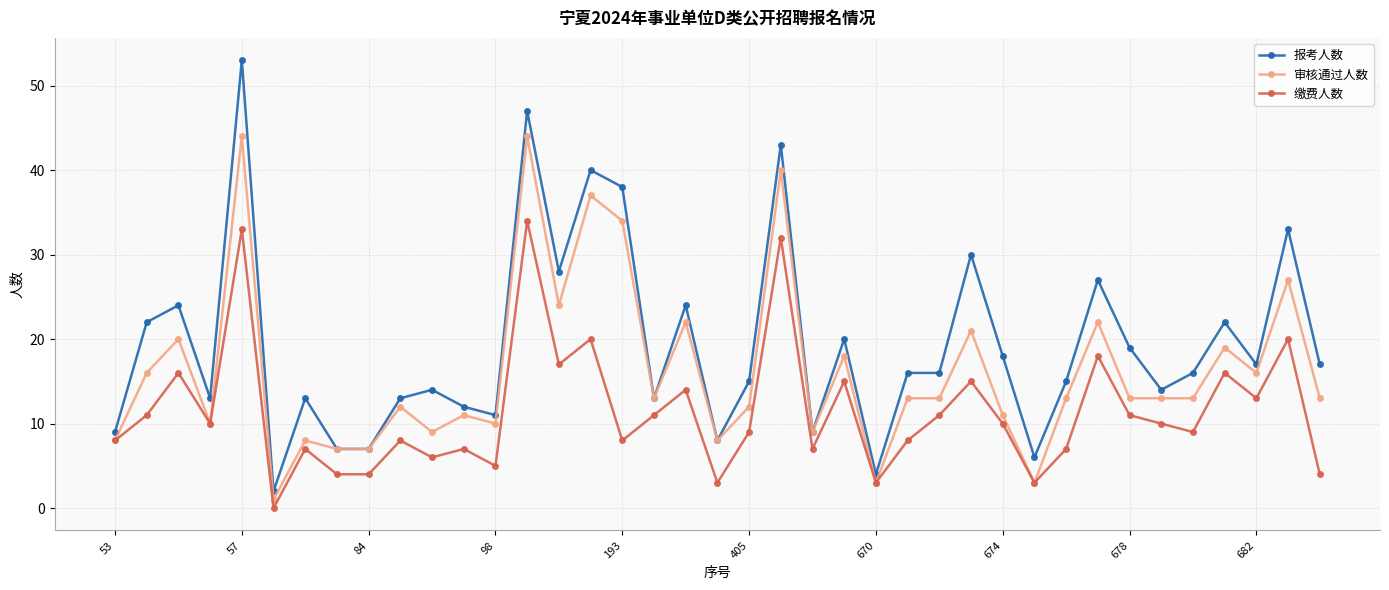

List the series in order of their peak value, highest first.

报考人数, 审核通过人数, 缴费人数